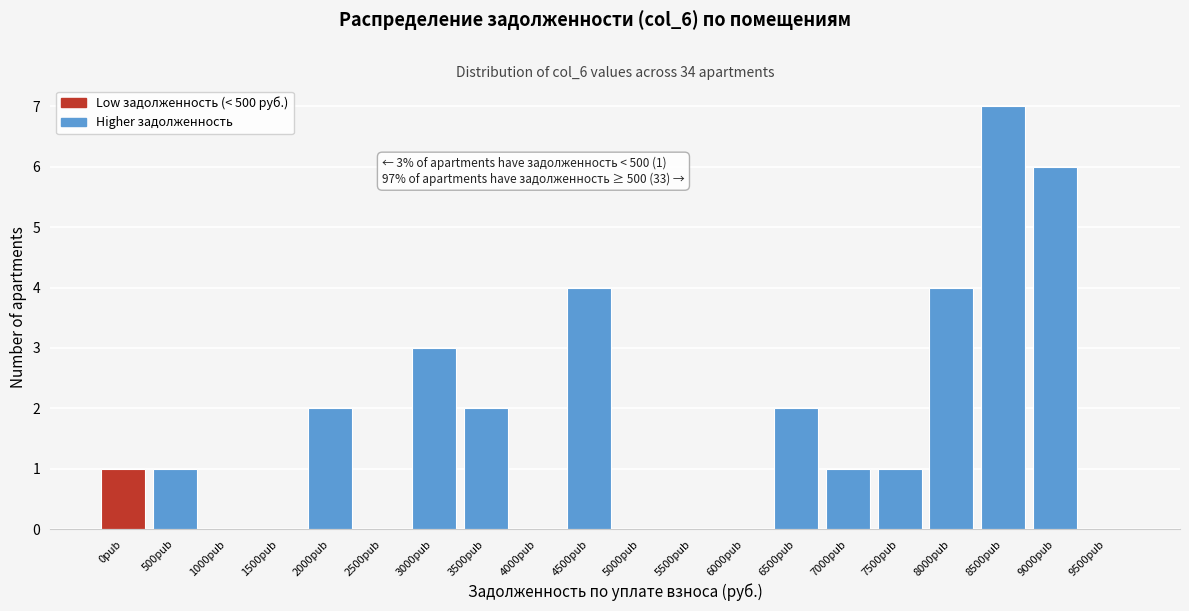

Reading left to right, list all the values displayed in this chart.

0рub=1	500рub=1	1000рub=0	1500рub=0	2000рub=2	2500рub=0	3000рub=3	3500рub=2	4000рub=0	4500рub=4	5000рub=0	5500рub=0	6000рub=0	6500рub=2	7000рub=1	7500рub=1	8000рub=4	8500рub=7	9000рub=6	9500рub=0